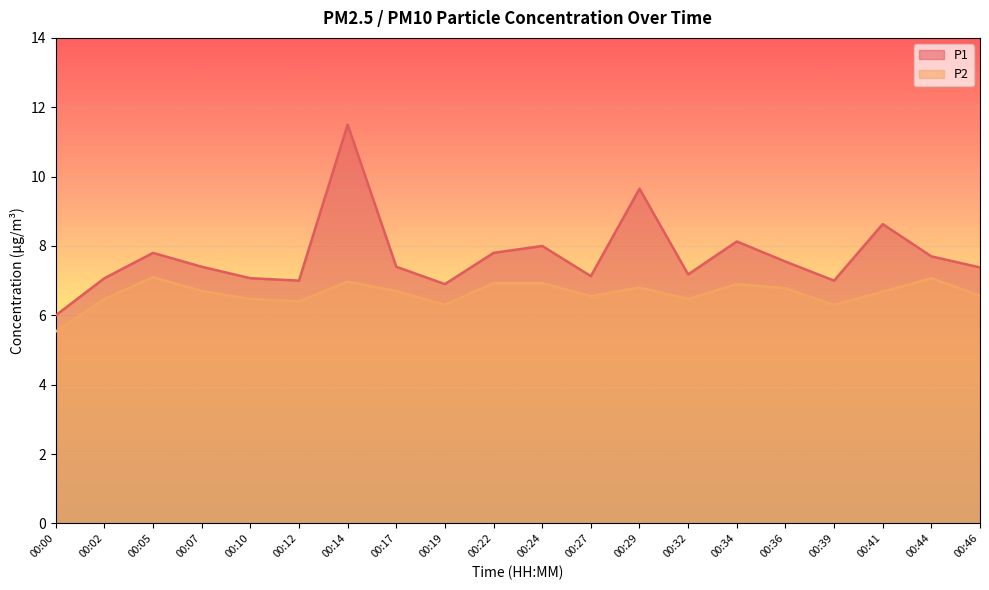

How many distinct data groups are displayed?

2